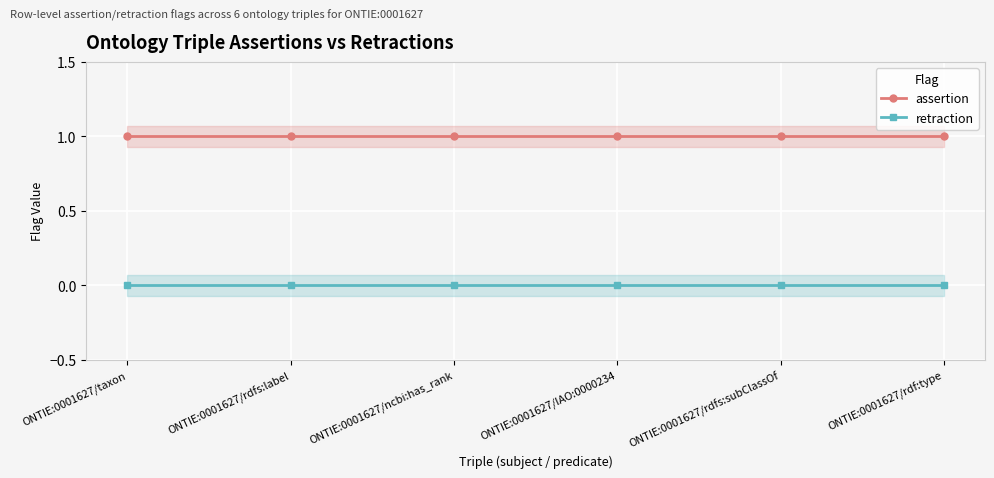

How many lines are shown in the chart?

2